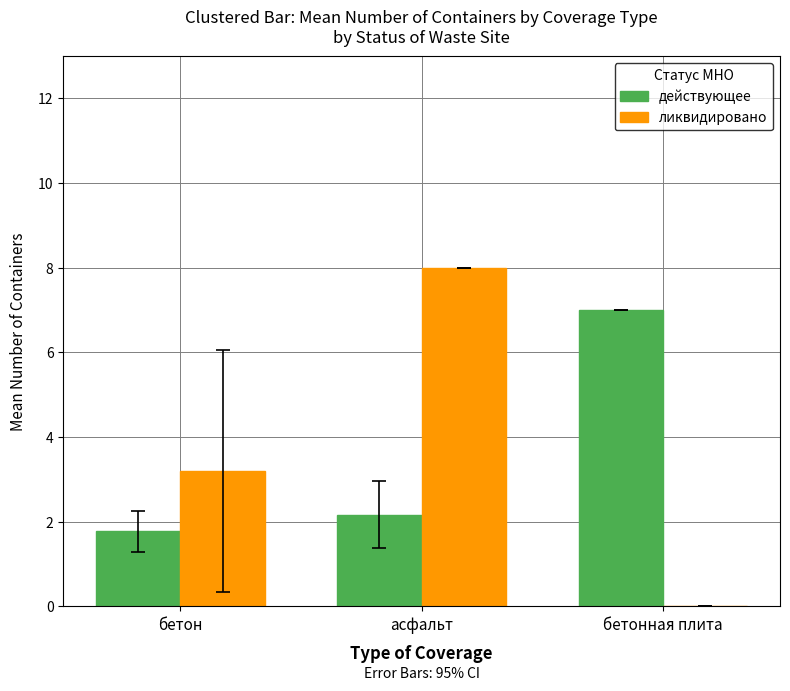

The действующее series shows 3.8 at асфальт. True or false?

False